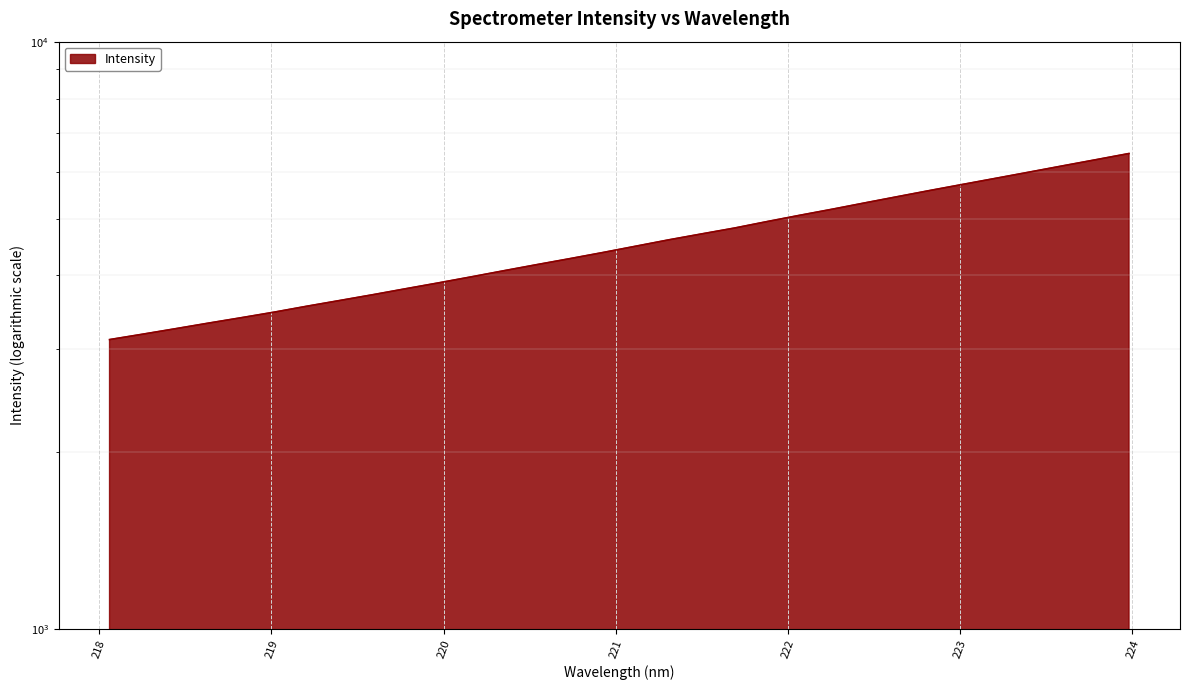

How many data points are less than 4488?

16